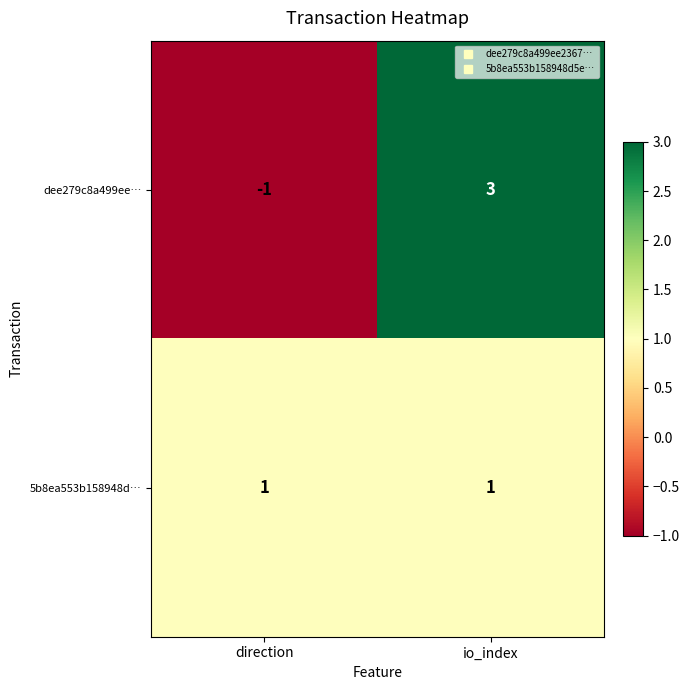

The 5b8ea553b158948d… series shows 1 at direction. True or false?

True